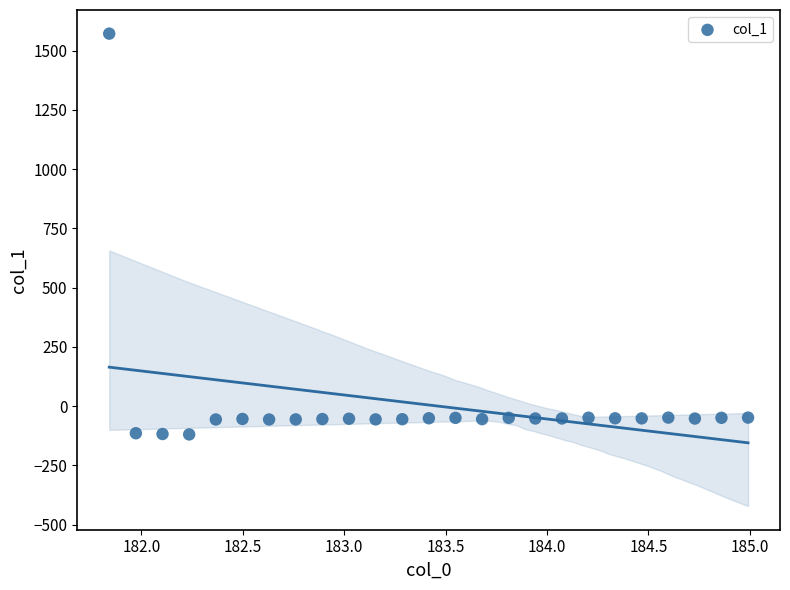

What is the range of Y values (max minus min)?

1691.9